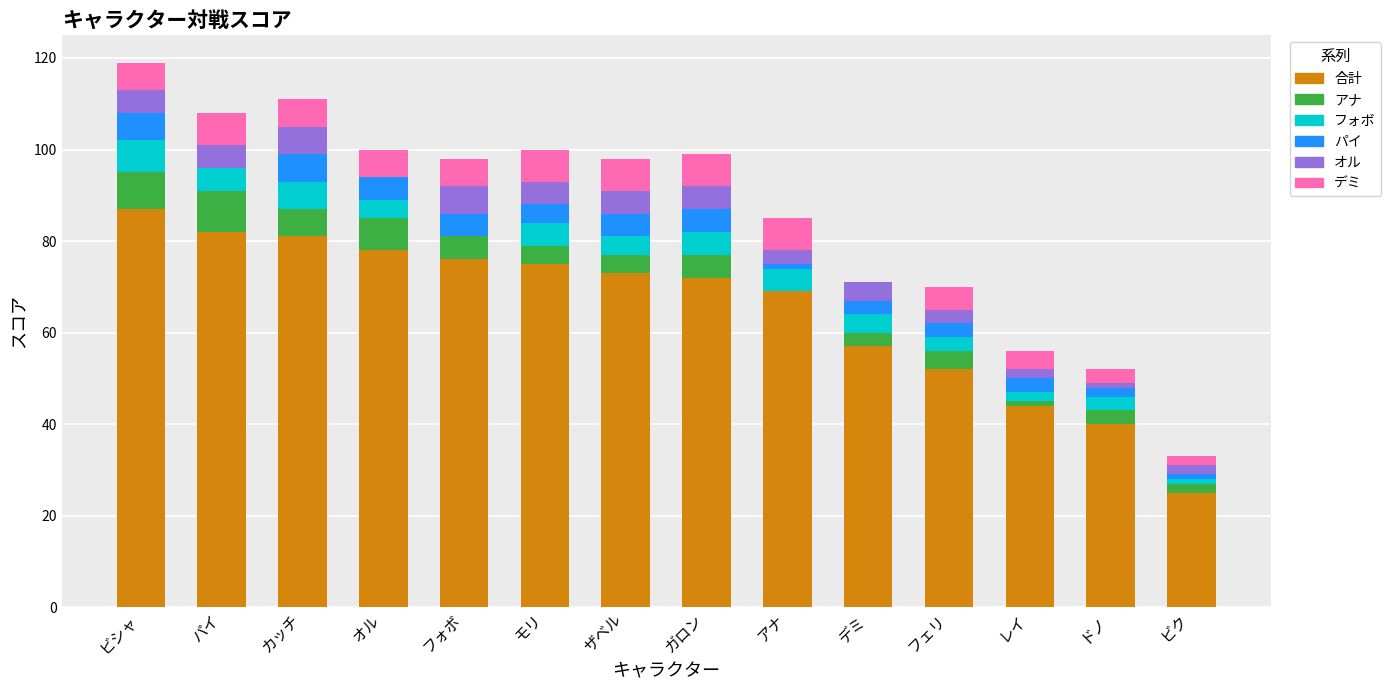

What is the total value across all series at オル?

100